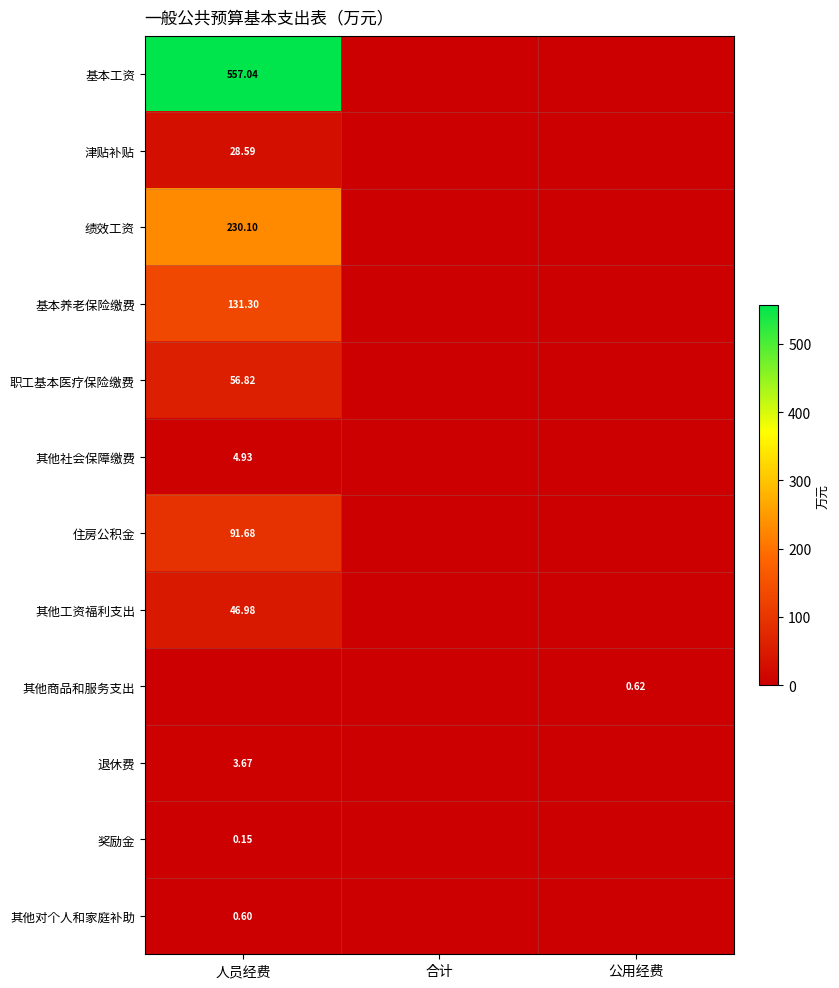

Is the value of 其他对个人和家庭补助 at 人员经费 greater than the value of 绩效工资 at 人员经费?

No